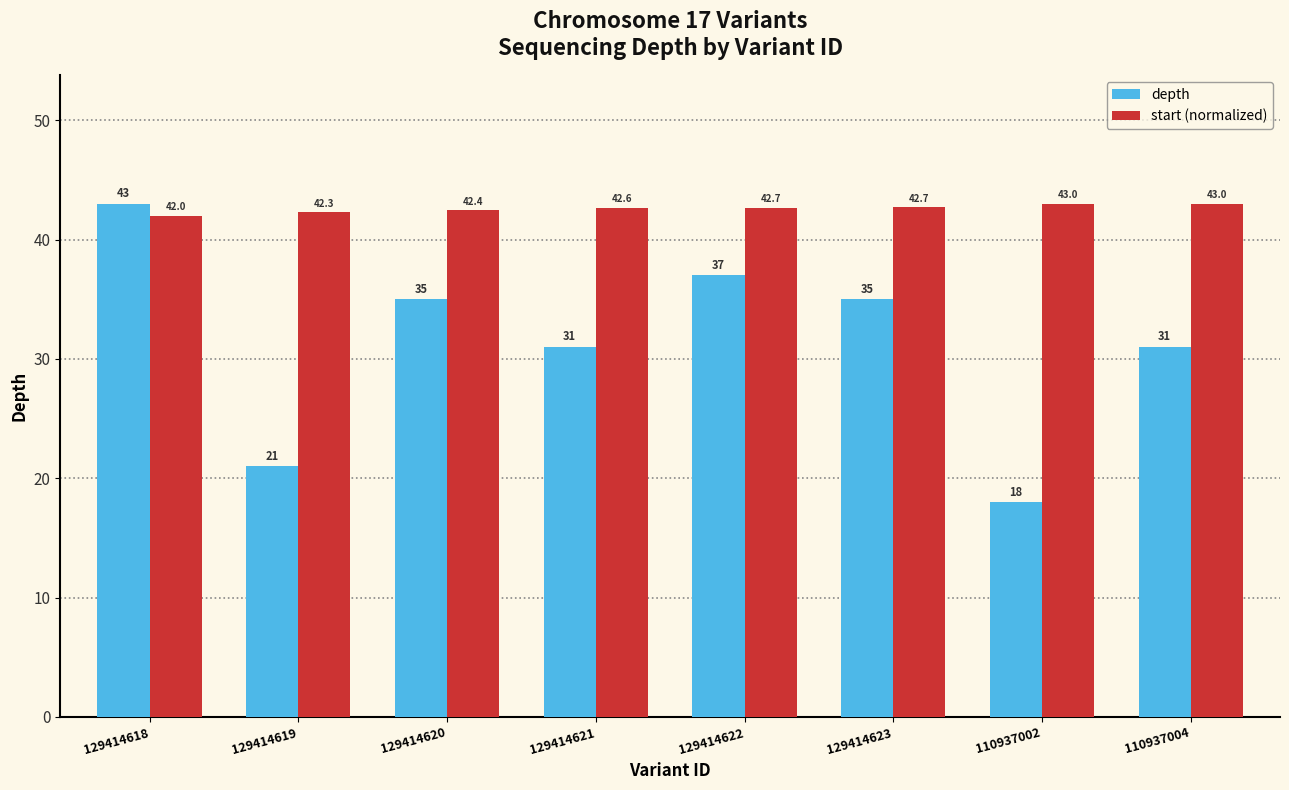

At 110937004, list the series in order from smallest to largest.

depth, start (normalized)